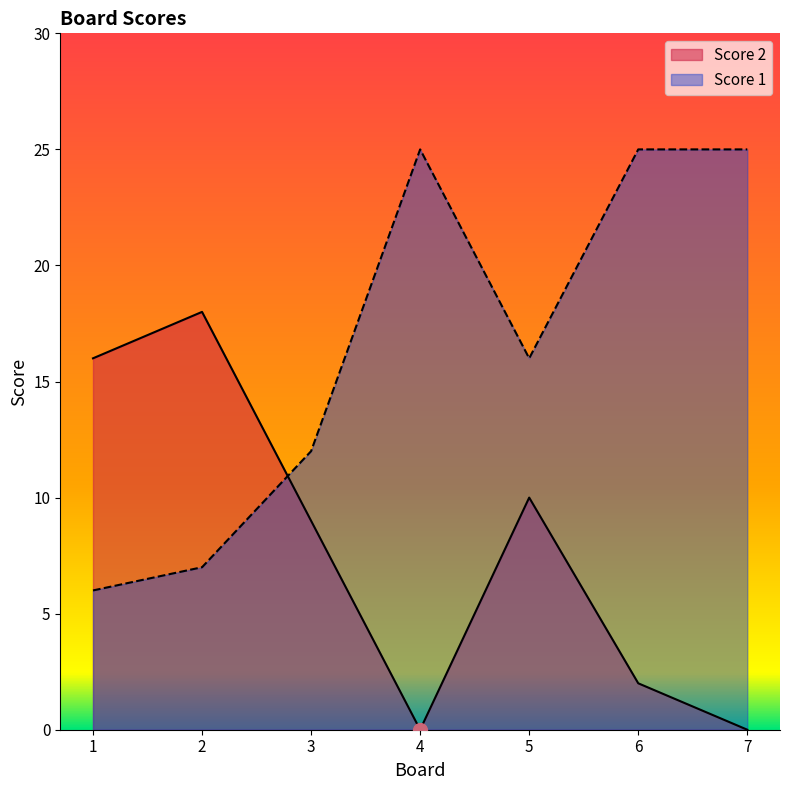

Which series changed the most between 2 and 3?

Score 2